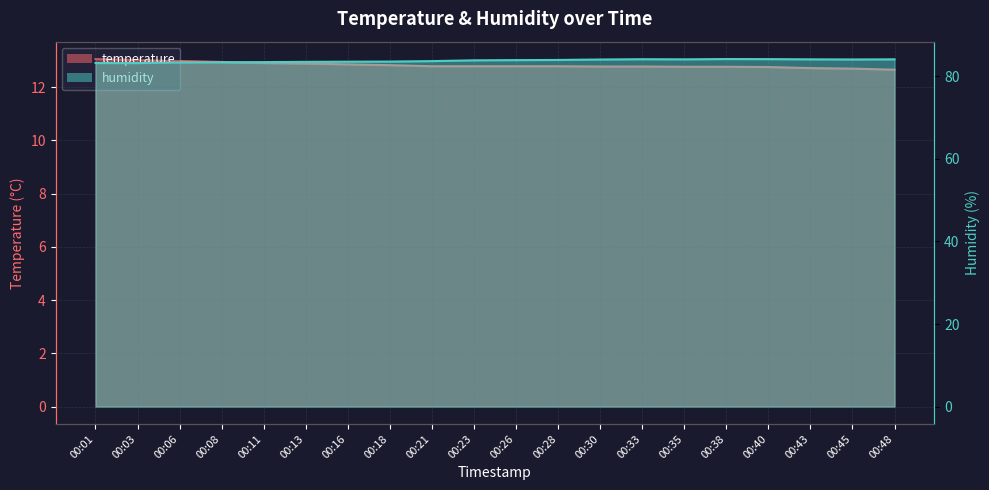

True or false: temperature and humidity intersect in this chart.

False